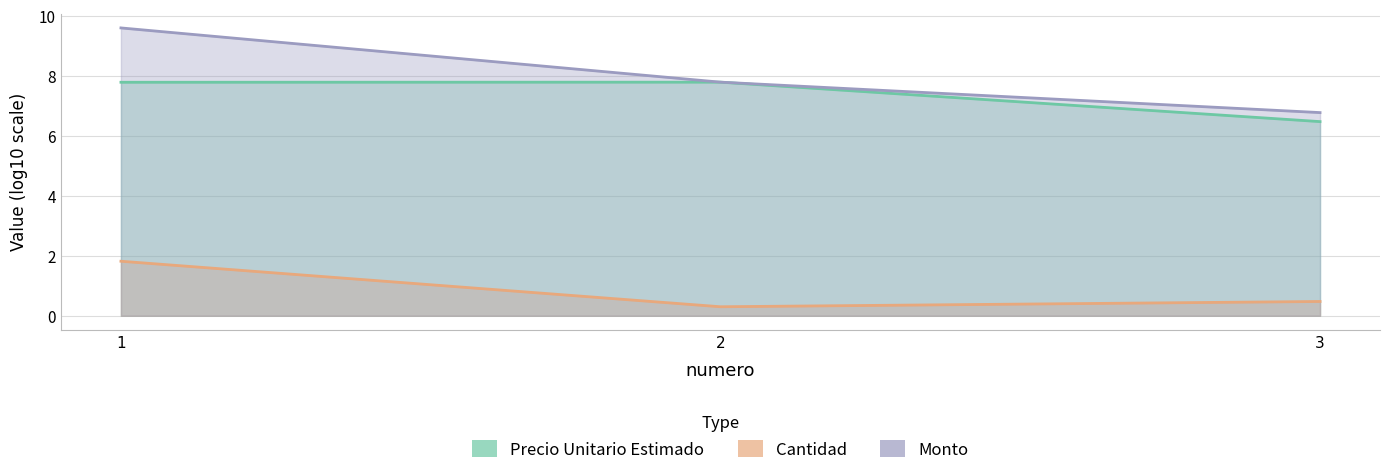

Between 3 and 1, which is larger?

1